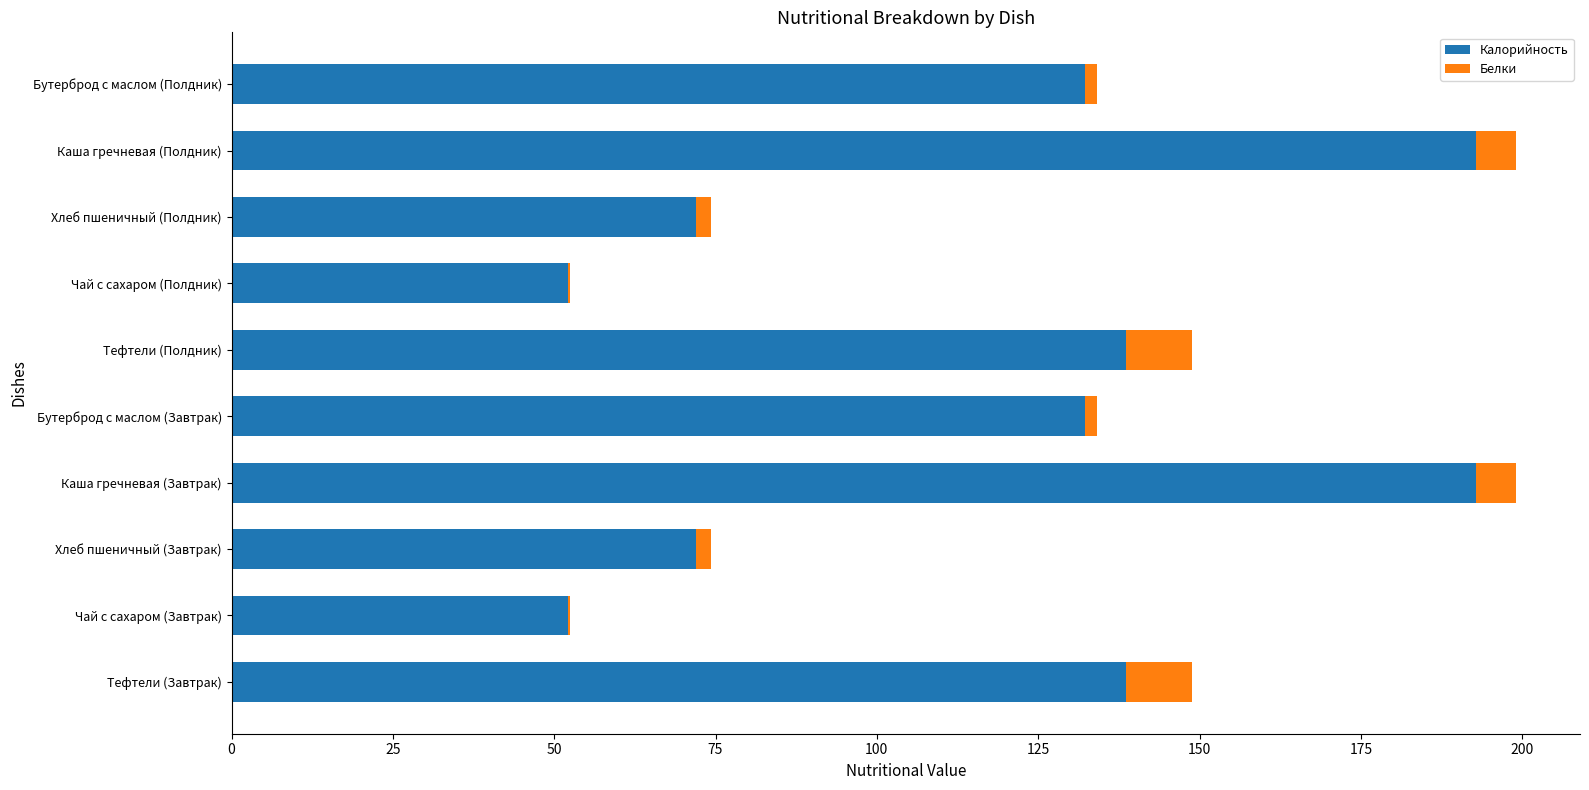

What is the maximum value for Калорийность?

192.9